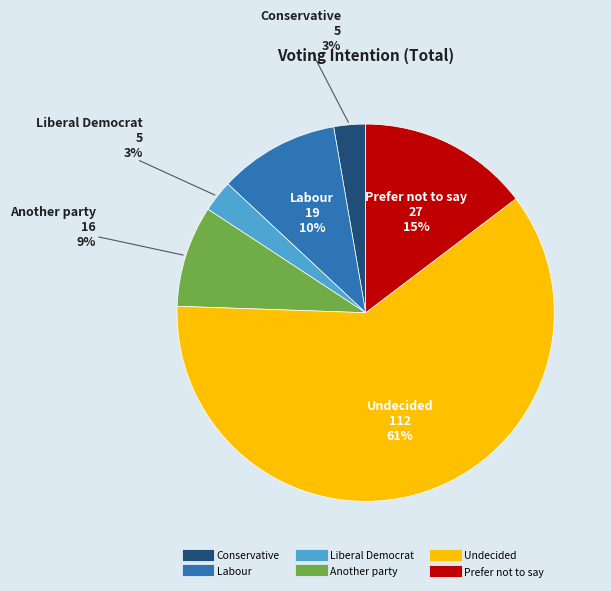

Combined, do Liberal Democrat and Conservative account for over 50%?

No